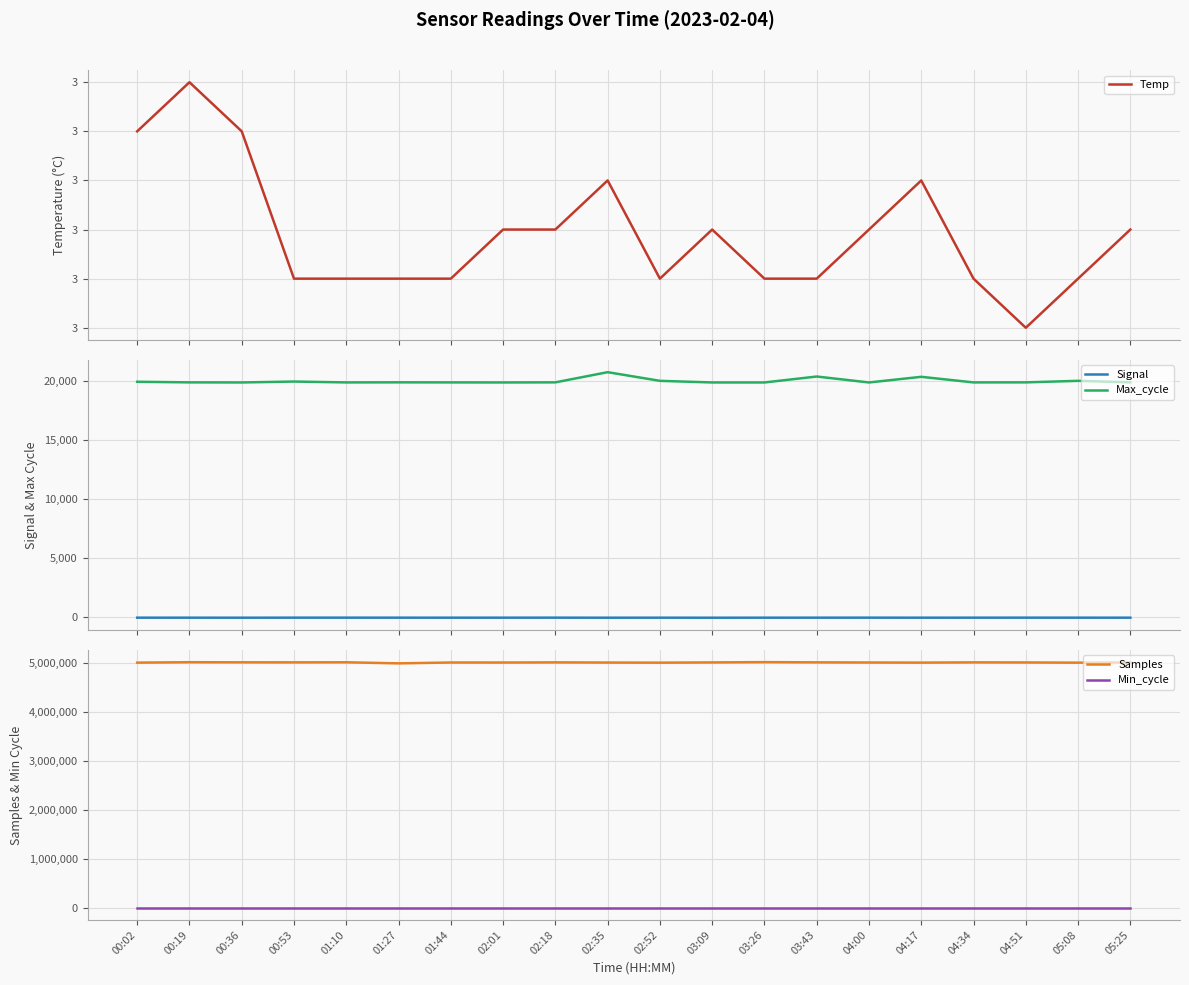

What is the sum of the Temp values at 04:34 and 02:35?

5.4